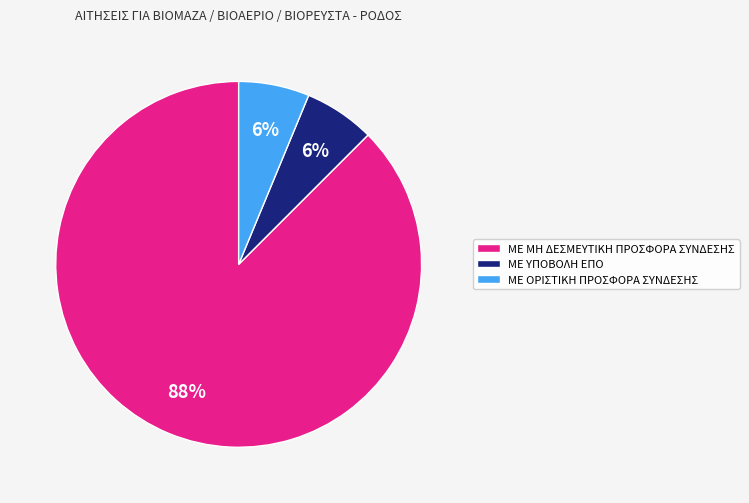

To the nearest percent, what is the combined percentage of ΜΕ ΟΡΙΣΤΙΚΗ ΠΡΟΣΦΟΡΑ ΣΥΝΔΕΣΗΣ and ΜΕ ΜΗ ΔΕΣΜΕΥΤΙΚΗ ΠΡΟΣΦΟΡΑ ΣΥΝΔΕΣΗΣ?

94%